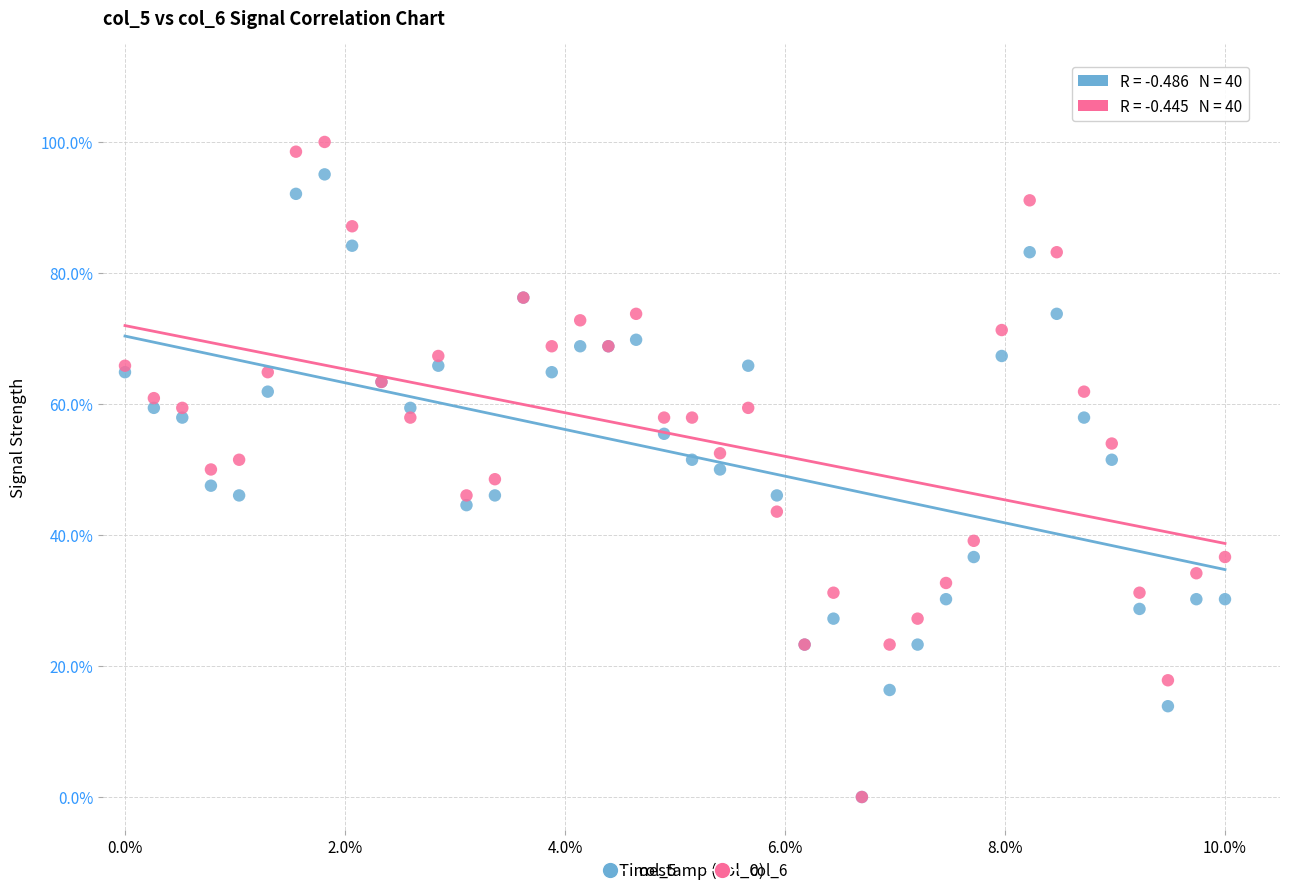

Which series has the widest spread of Y values?

col_6